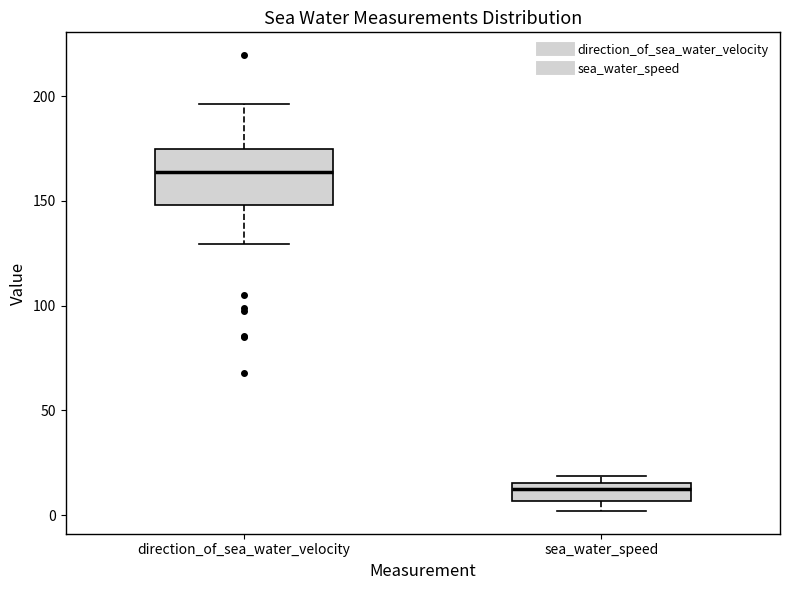

Where is the lower edge of the box for direction_of_sea_water_velocity on the y-axis? The values are not printed on the chart, so give them approximately, as read against the axis.

150